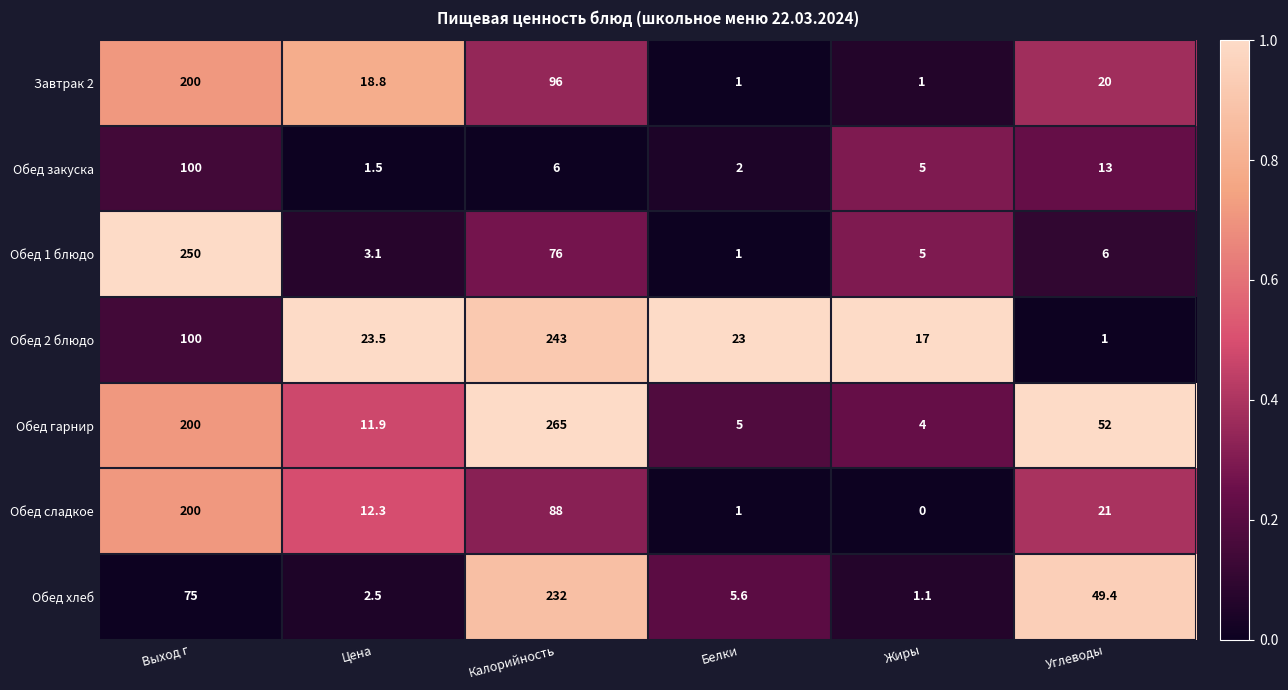

Which series has the largest total across all categories?

Обед гарнир